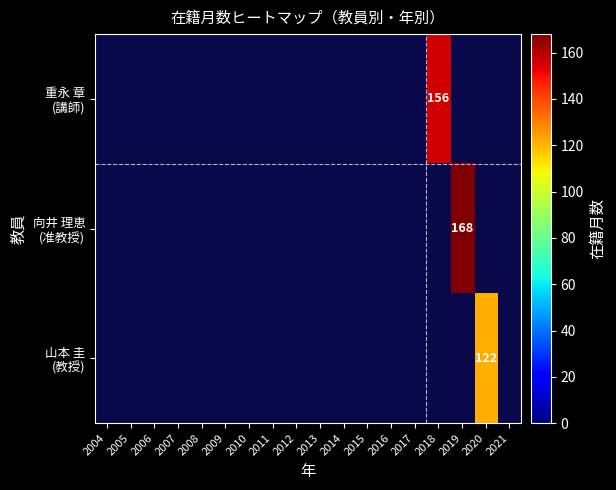

How many data points does each series have?

18